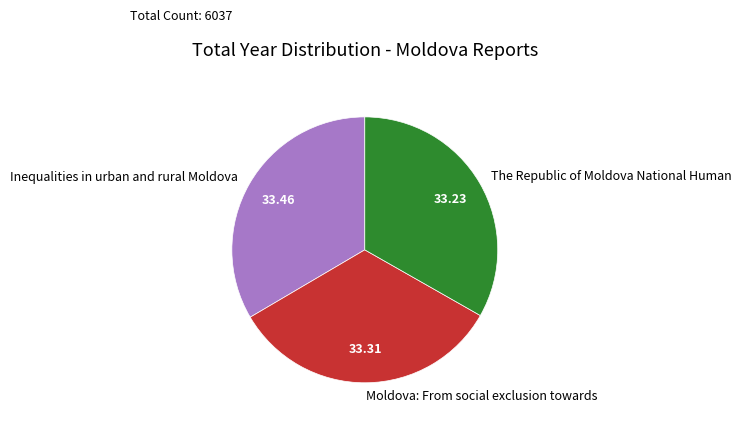

Is the sum of Moldova: From social exclusion towards and Inequalities in urban and rural Moldova greater than half?

Yes